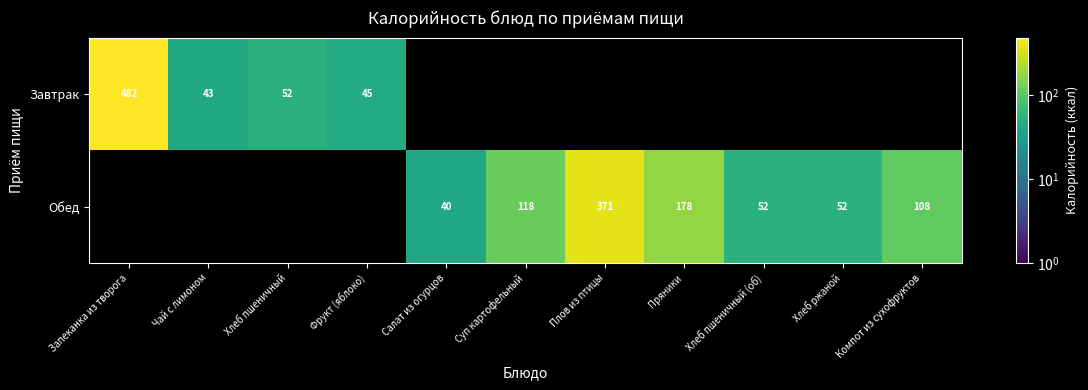

True or false: Завтрак has a value of 482.0 at Запеканка из творога.

True